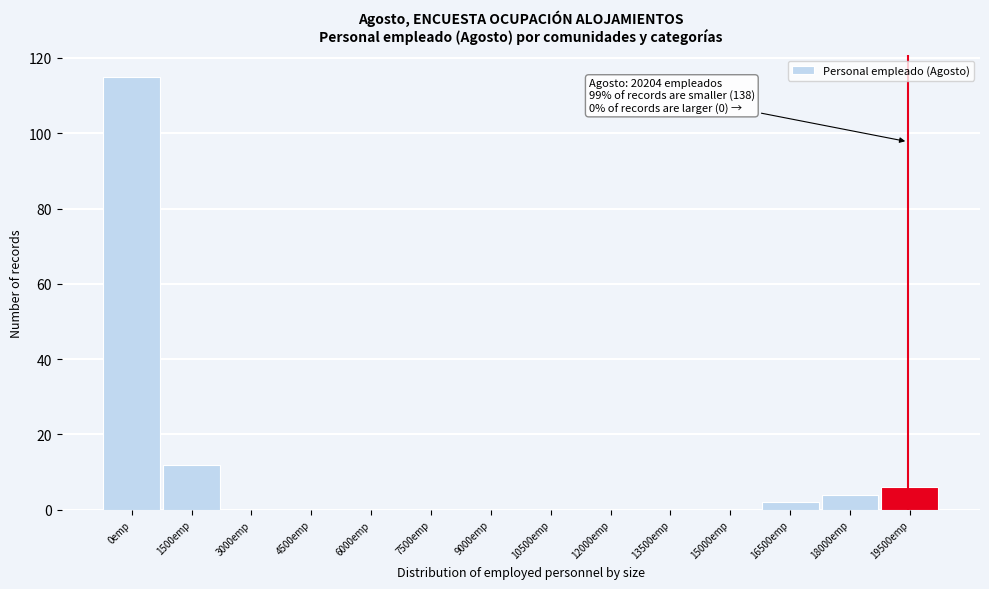

Reading right to left, extract all data points from this chart.

19500emp=6	18000emp=4	16500emp=2	15000emp=0	13500emp=0	12000emp=0	10500emp=0	9000emp=0	7500emp=0	6000emp=0	4500emp=0	3000emp=0	1500emp=12	0emp=115